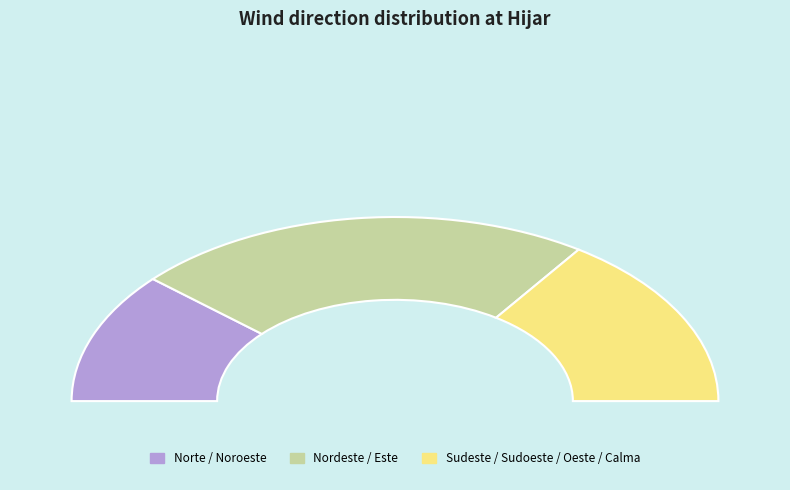

The Sudeste slice represents 1% of the pie. True or false?

False